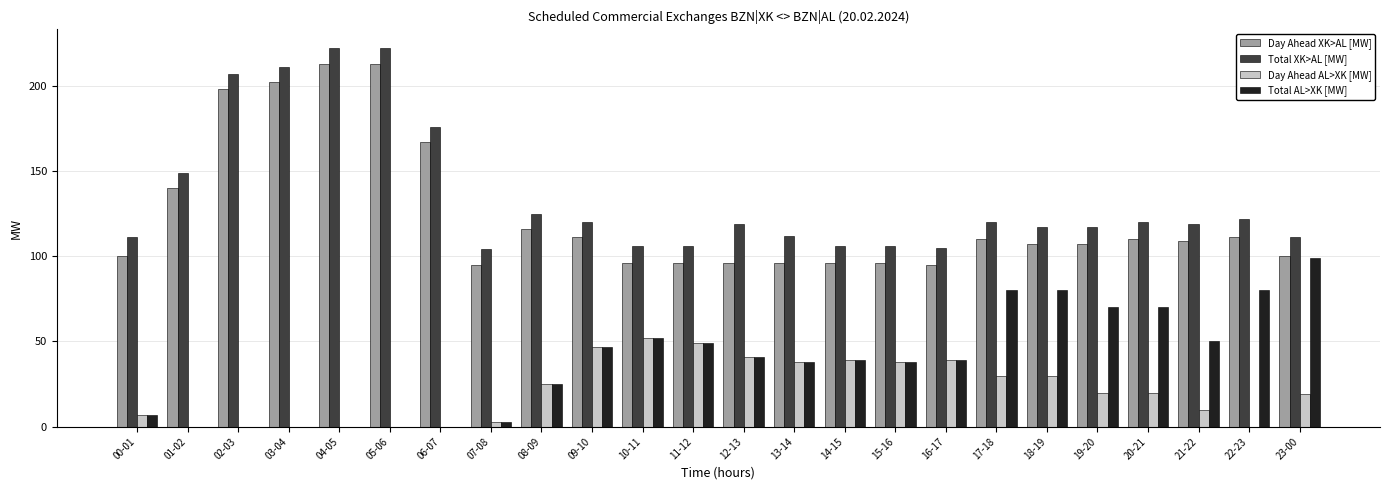

Read the Total XK>AL [MW] value at 01-02, to the nearest 50.

150